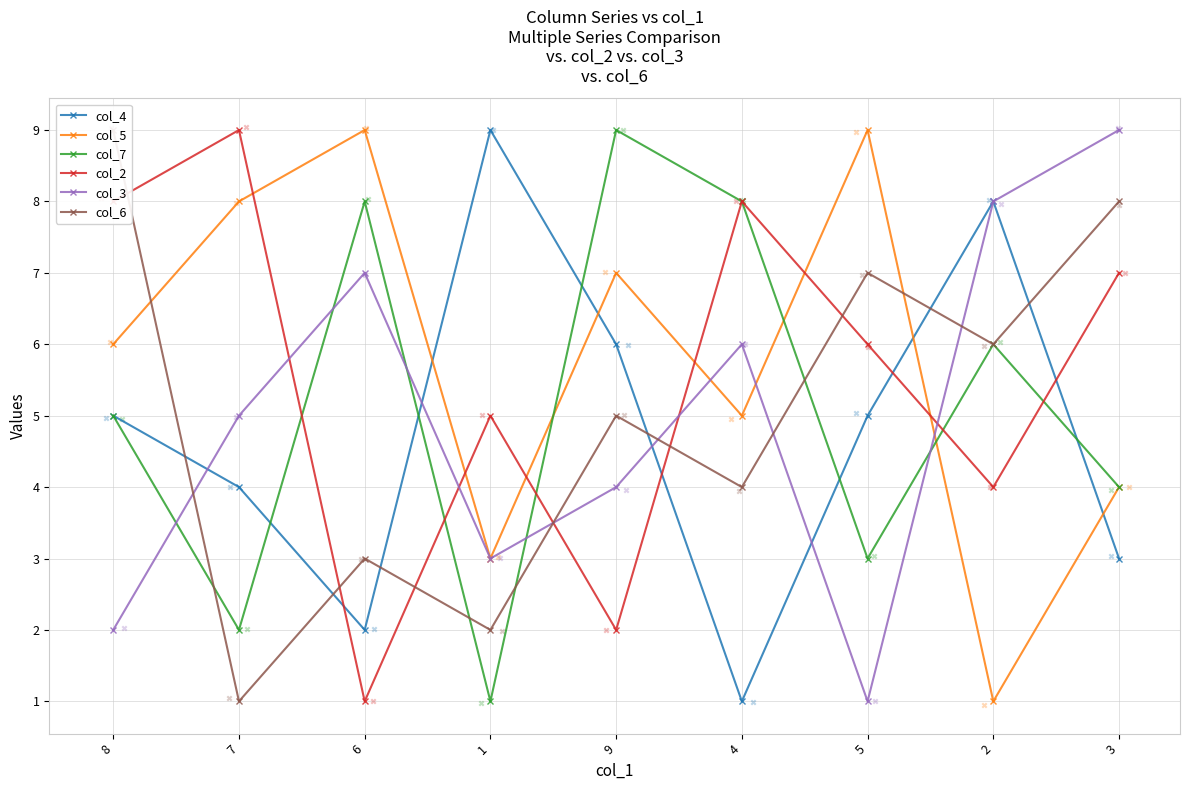

Is the value of col_6 at 4 greater than the value of col_5 at 2?

Yes